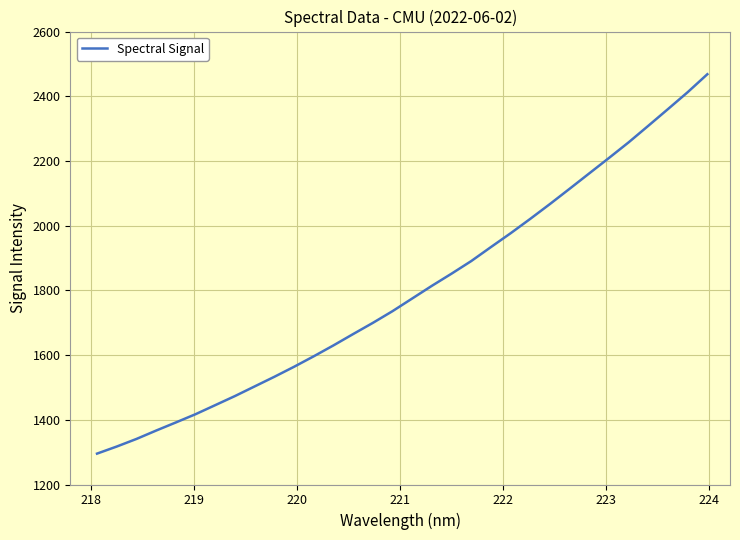

What is the average value?

1800.0